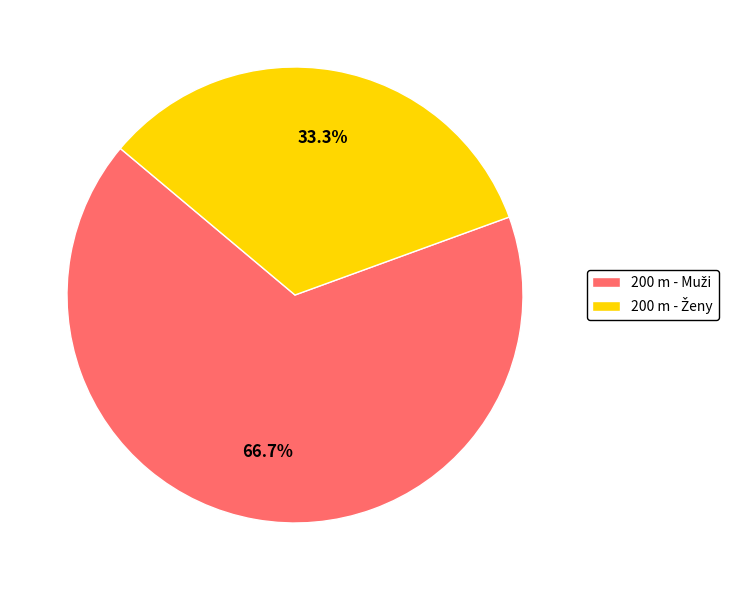

Does any single category account for the majority?

Yes